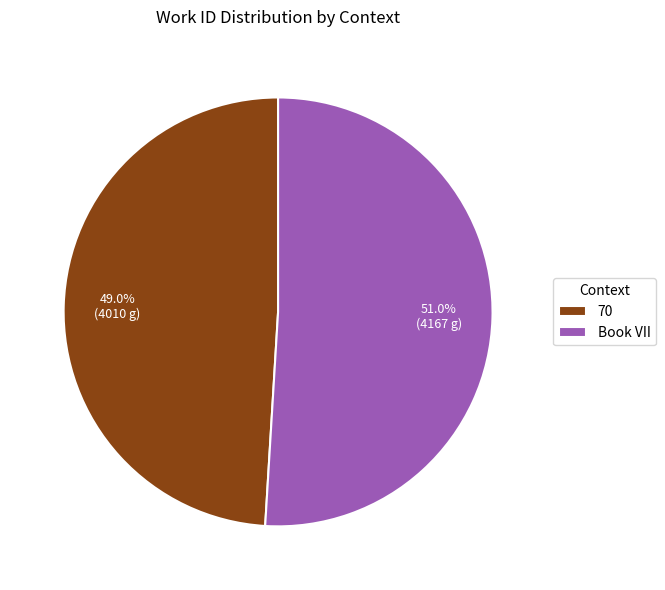

Which category has the biggest portion of the pie?

Book VII